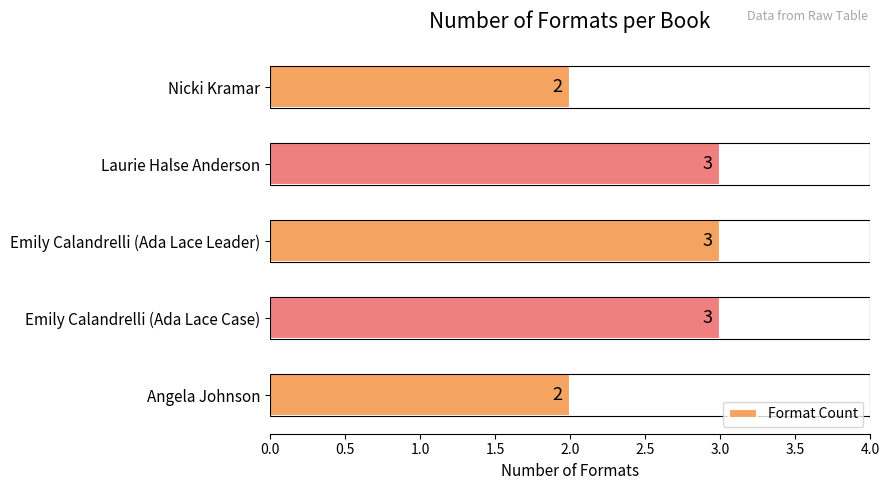

Count the values in the range 2 to 3.

5